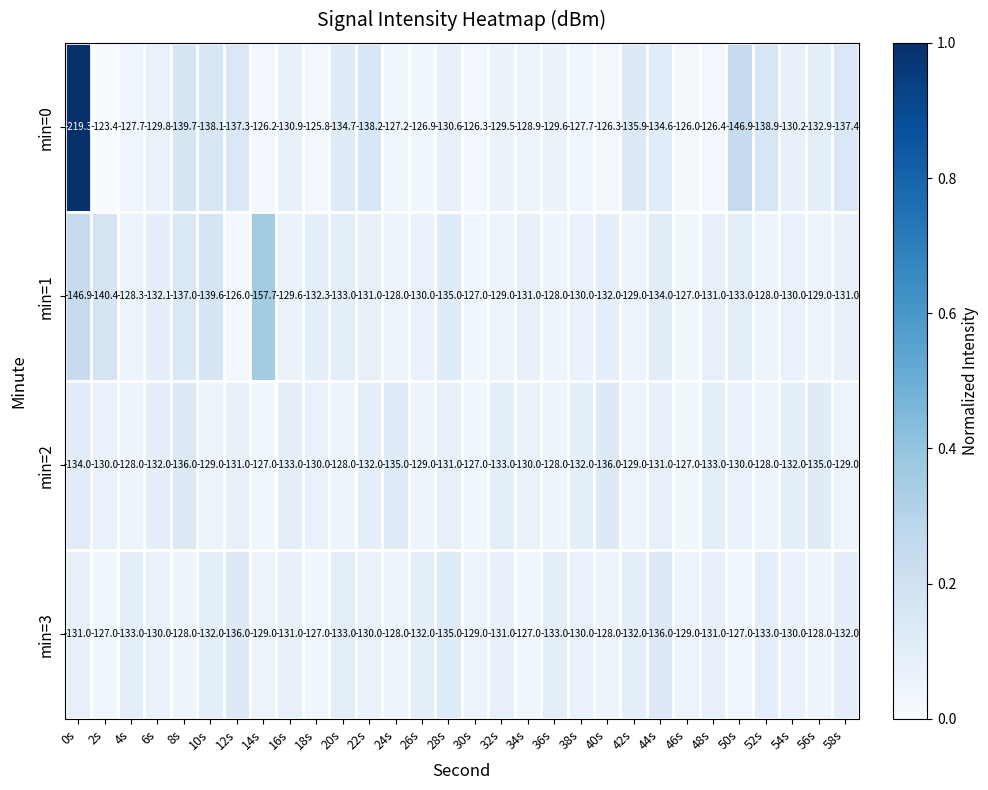

The min=1 series shows -137.0 at 8s. True or false?

True